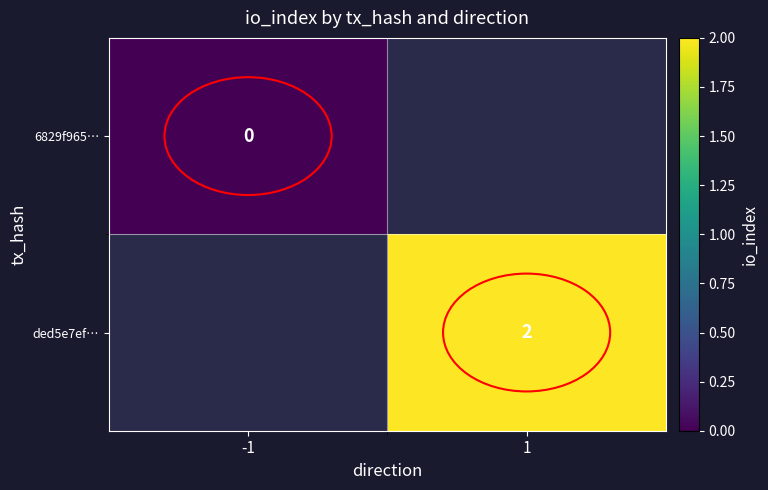

The ded5e7ef… series shows 2 at 1. True or false?

True